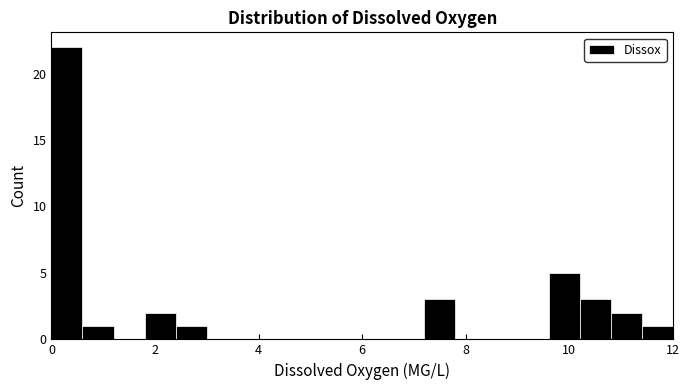

Around what value on the x-axis is the tallest bar? Give the approximate position of its centre, as read against the axis.

0.4